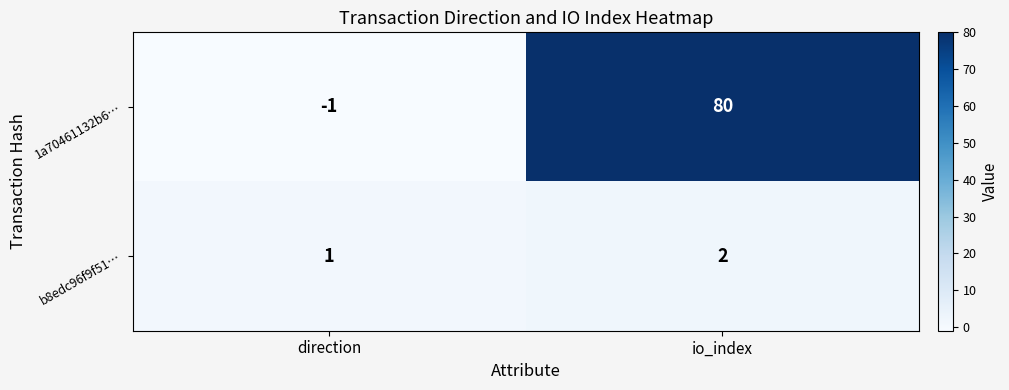

Reading left to right, list all the values displayed in this chart.

1a70461132b6…: -1	80
b8edc96f9f51…: 1	2